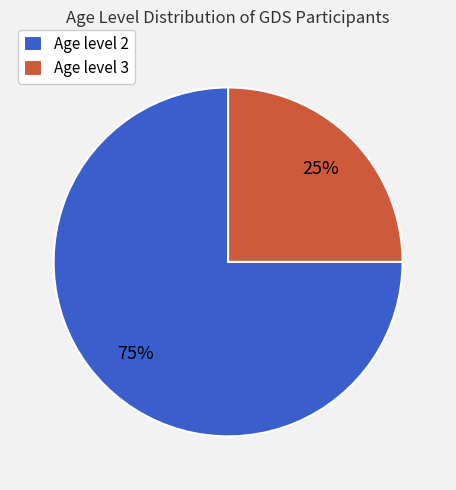

Which has a higher value, Age level 3 or Age level 2?

Age level 2